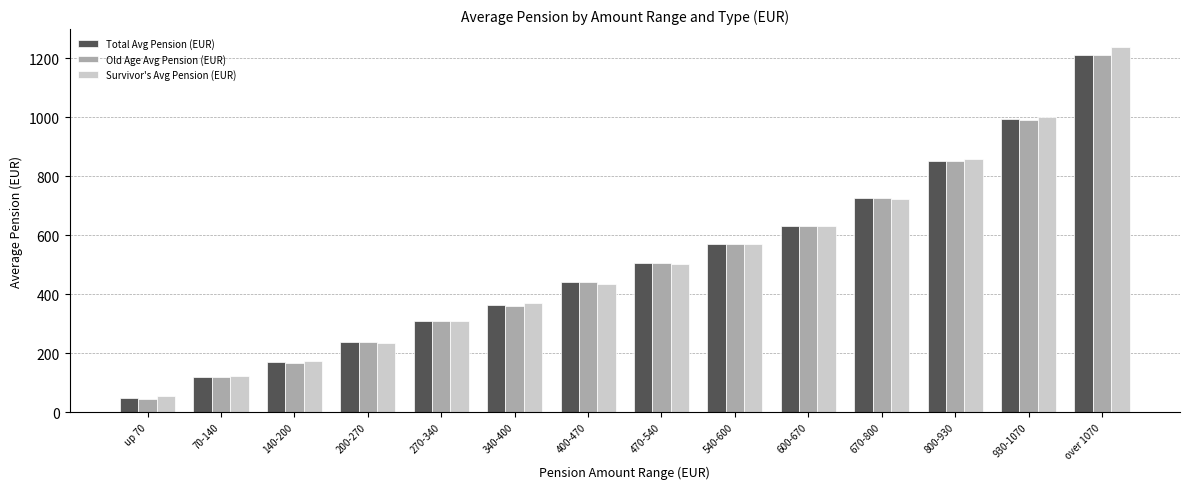

Which category has the lowest value in the Total Avg Pension (EUR) series?

up 70